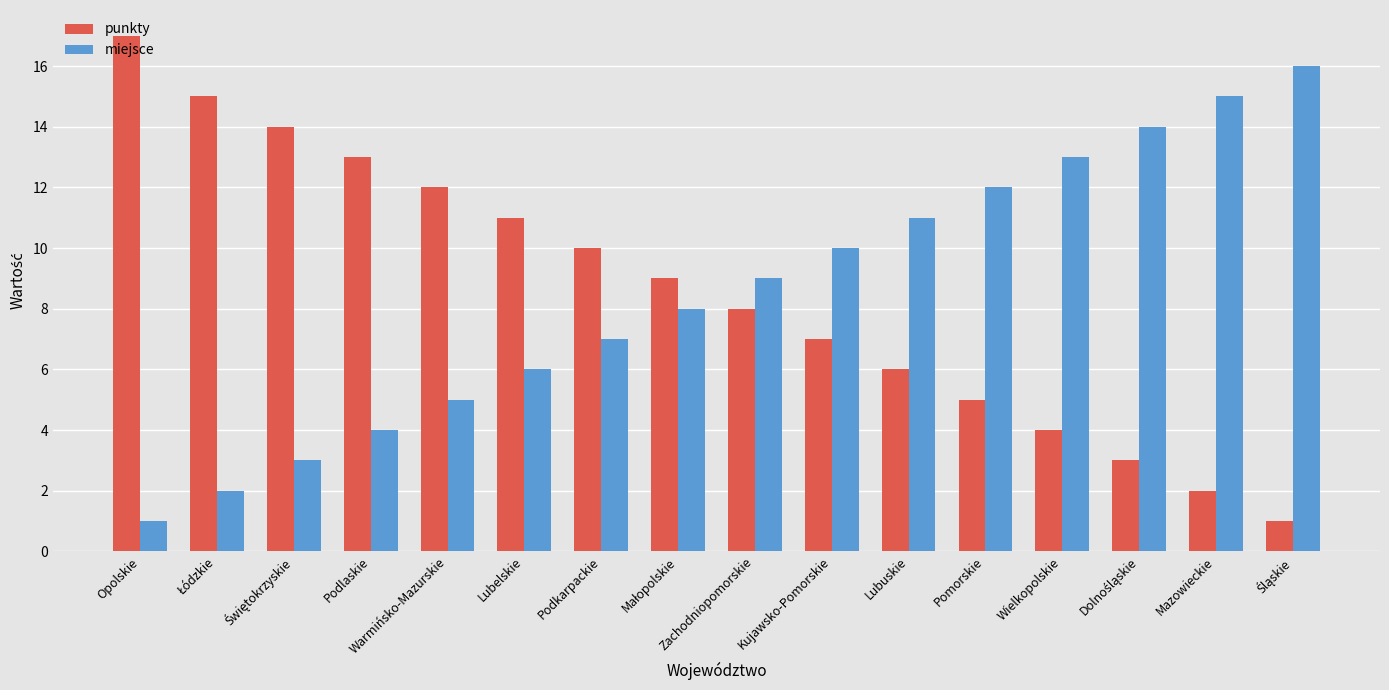

What is the label of the 9th bar from the left?

Zachodniopomorskie